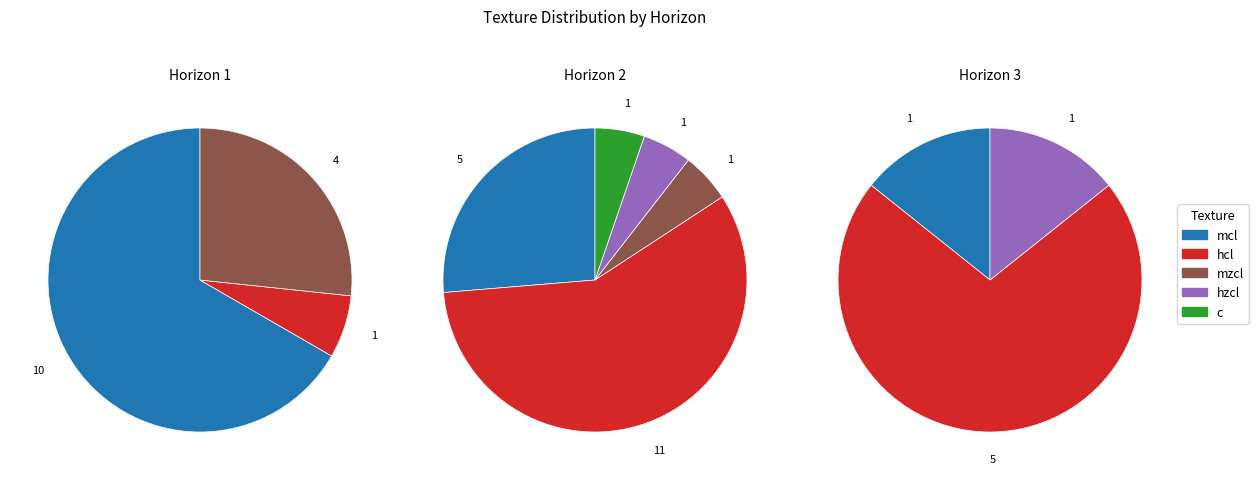

Between mzcl and mcl, which is larger?

mcl